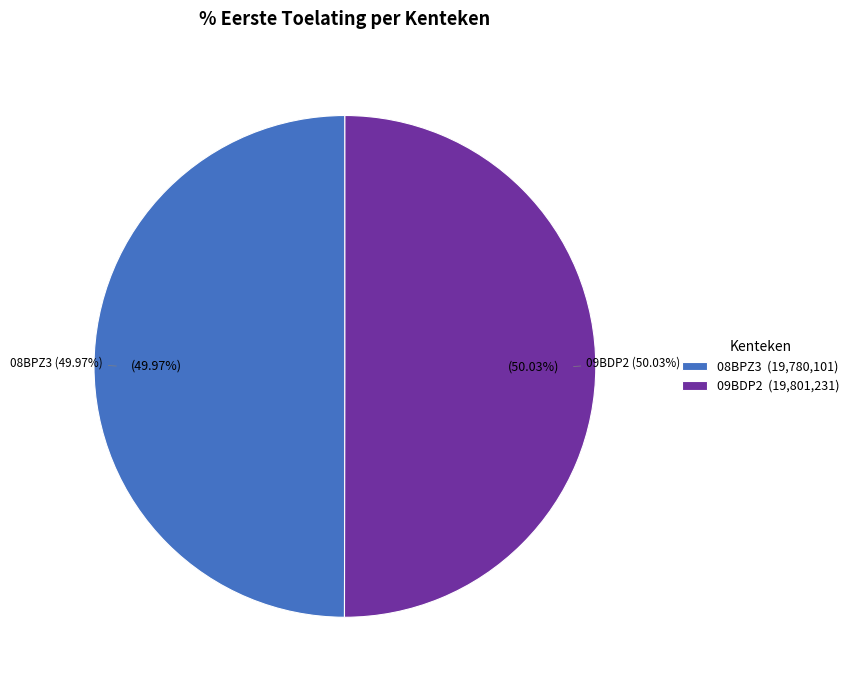

What percentage is the 09BDP2 slice, to the nearest percent?

50%